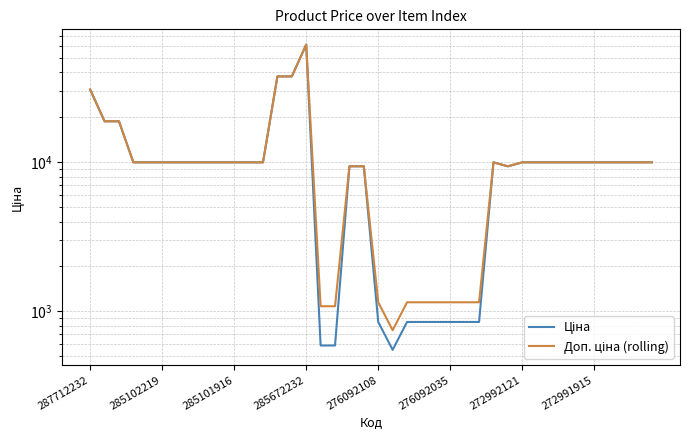

Which series changed the most between 18 and 23?

Ціна